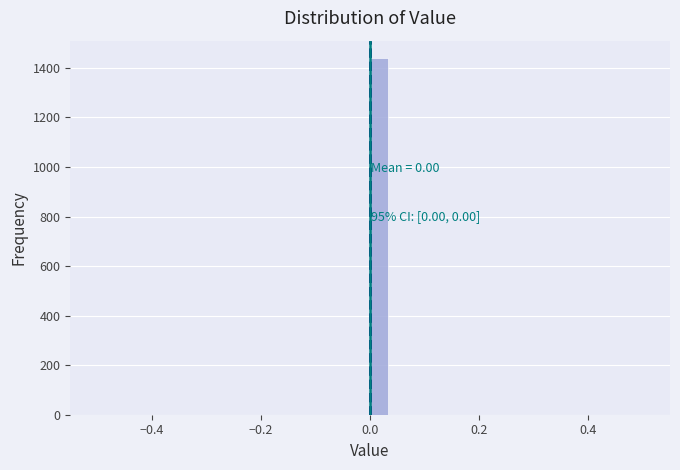

Read against the x-axis, roughly where is the centre of the tallest bar?

0.02